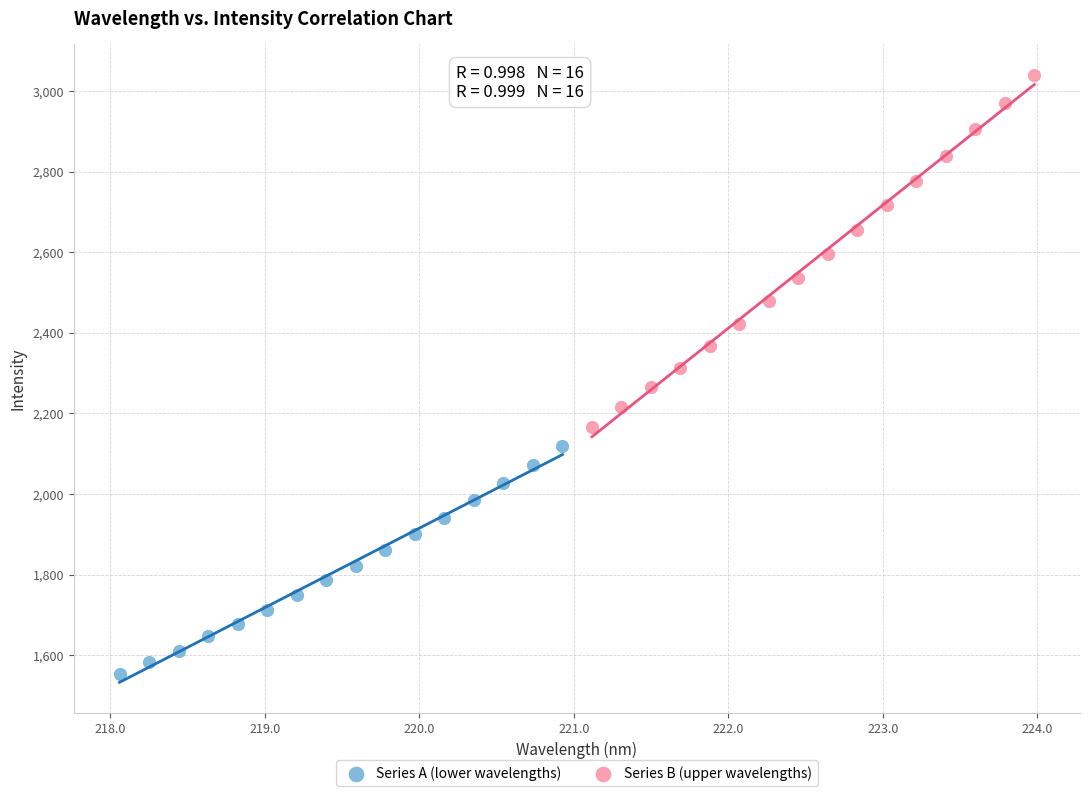

Which series reaches the minimum Y coordinate?

Series A (lower wavelengths)